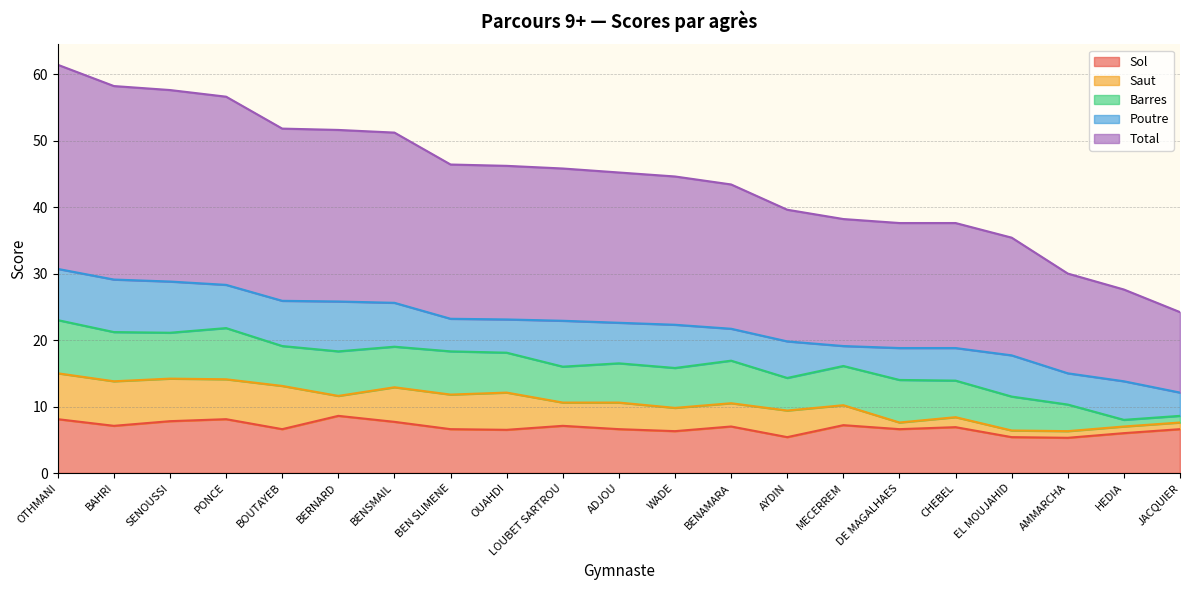

How many lines are shown in the chart?

5